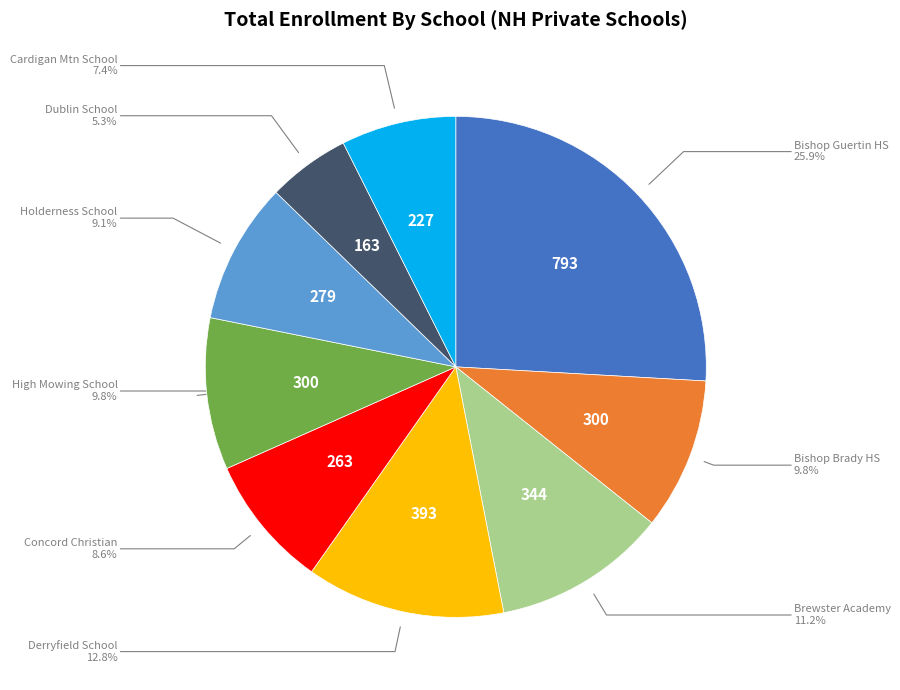

How many slices are in this pie chart?

9